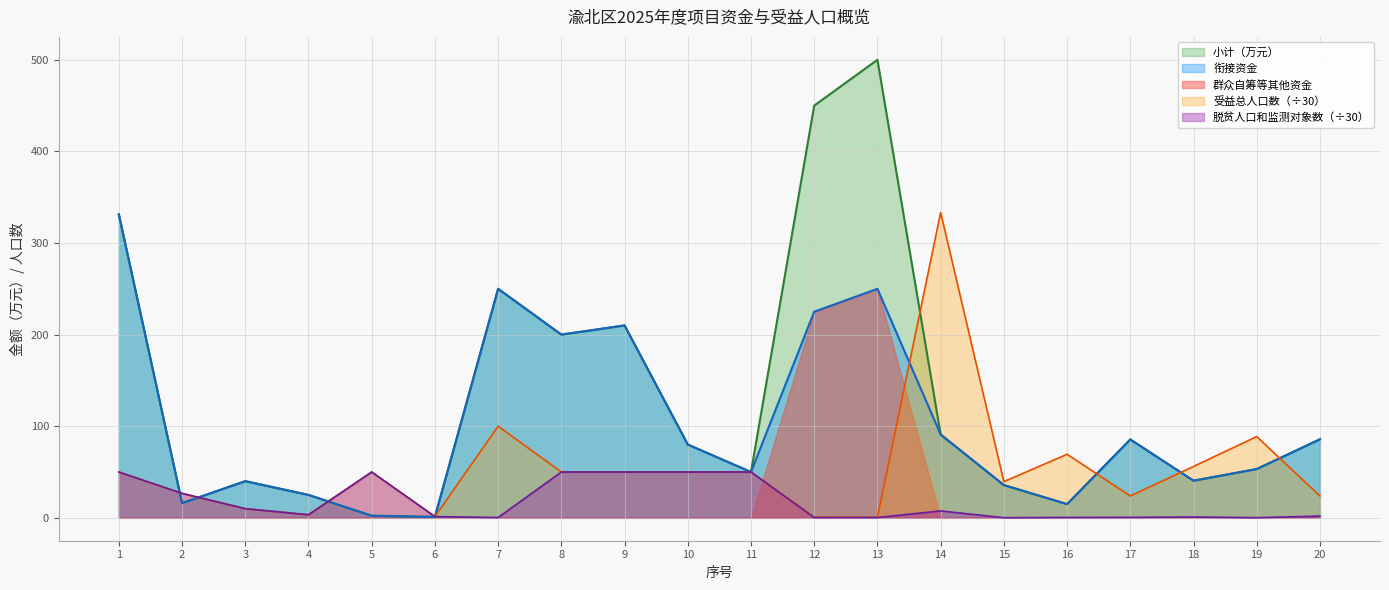

What is the value of the 其中脱贫人口和监测对象人数 point at the 7th from the left?

0.3